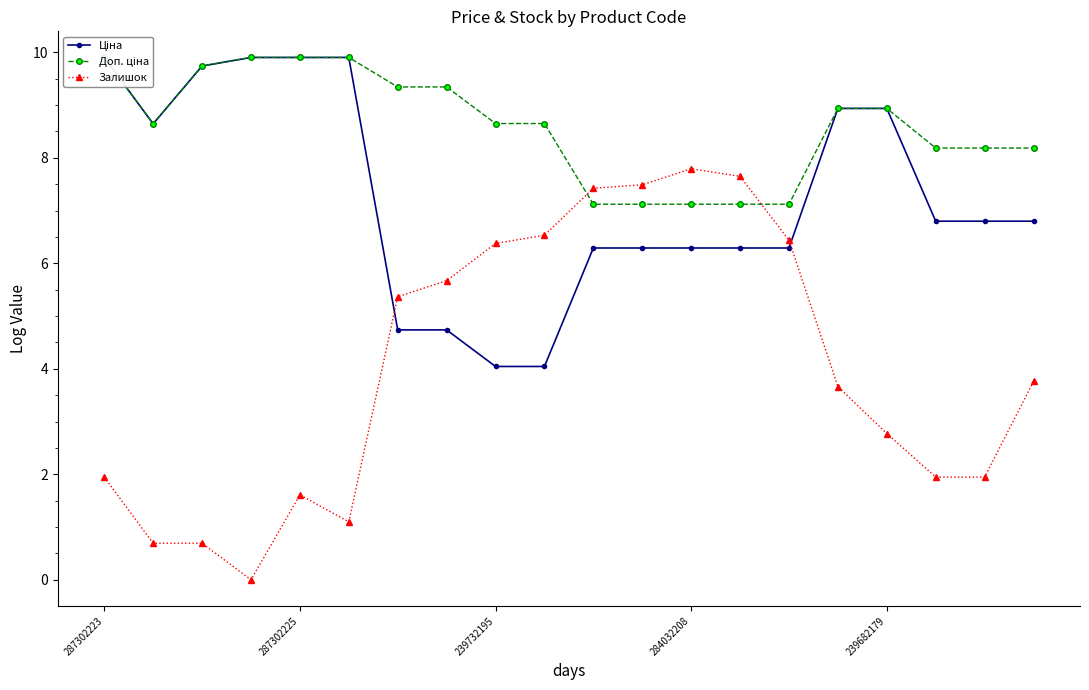

What is the difference between the second highest and minimum values in the Ціна series?

5.9